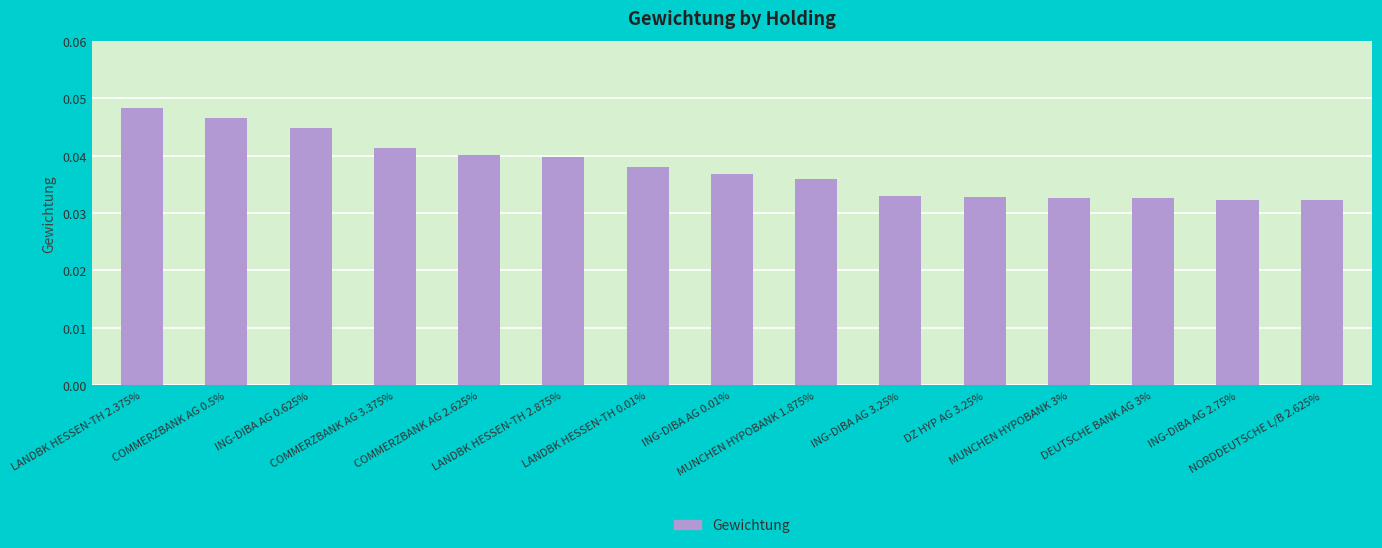

Count the values in the range 0 to 1.

15